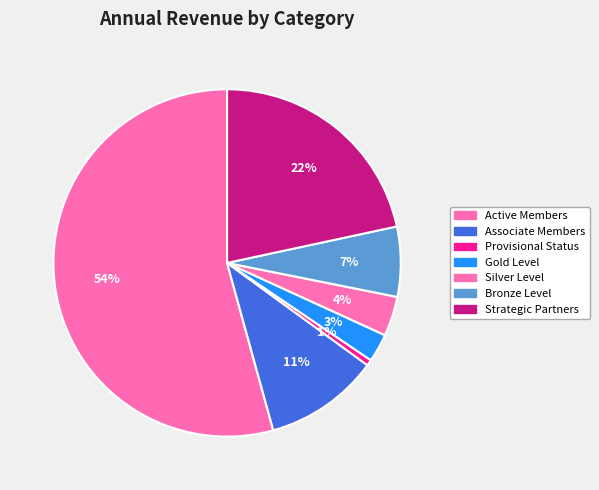

Rank the categories by value from highest to lowest.

Active Members, Strategic Partners, Associate Members, Bronze Level, Silver Level, Gold Level, Provisional Status